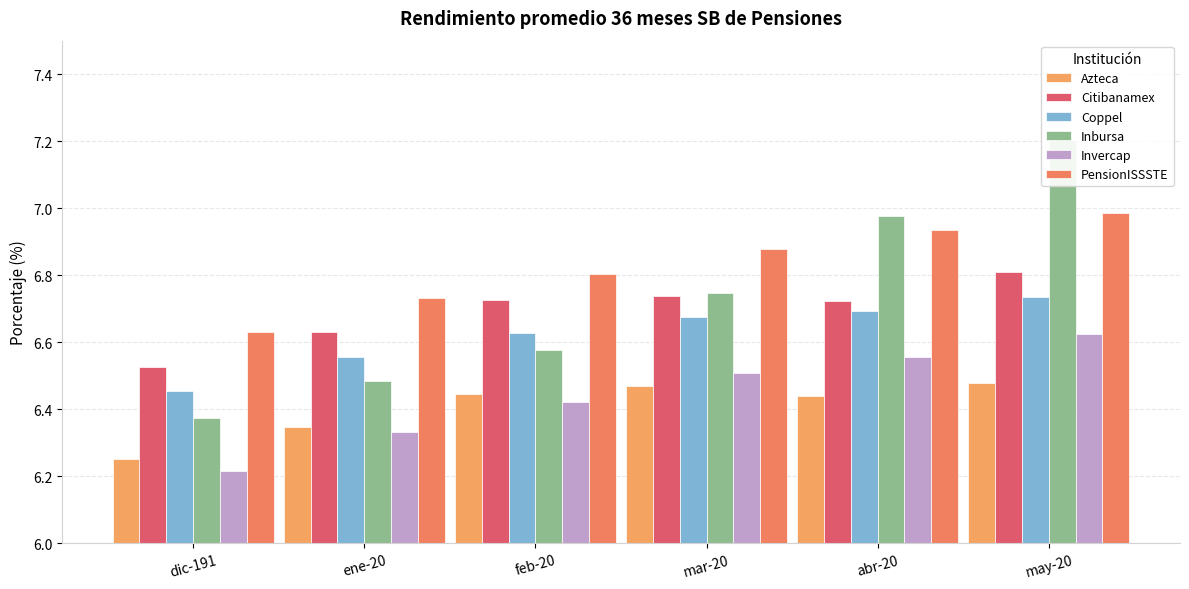

At which category is the sum across all series the highest?

may-20